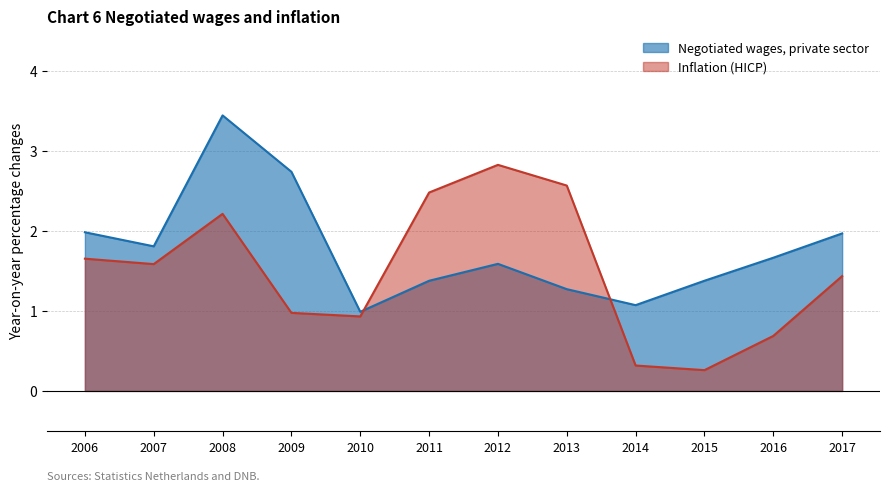

At which category is the sum across all series the highest?

2008